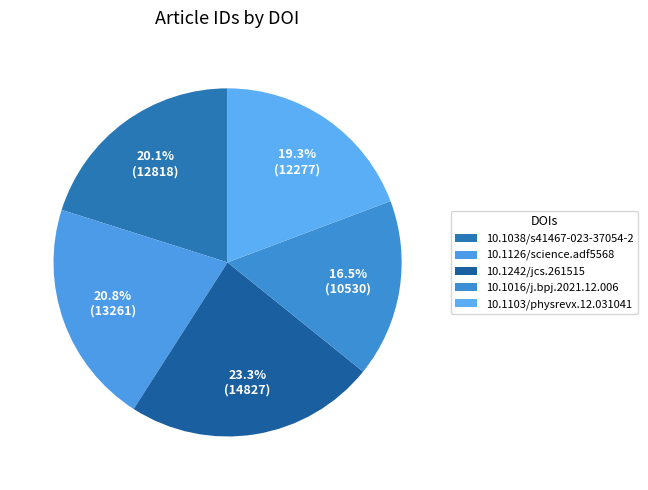

Does any single category account for the majority?

No